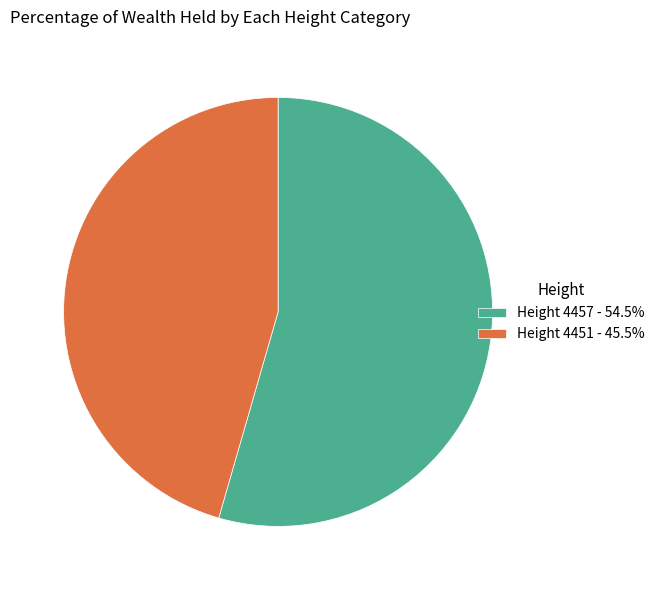

Is there any slice that represents more than half of the pie?

Yes